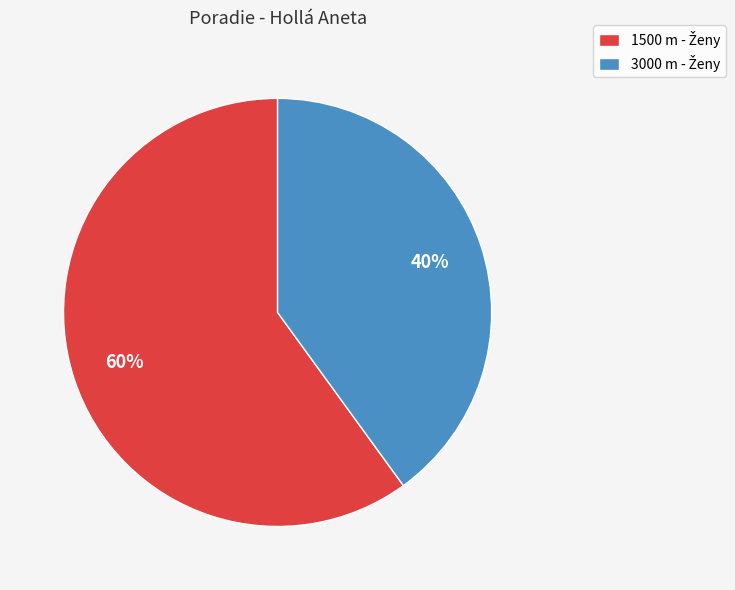

To the nearest percent, what is the average slice percentage?

50%